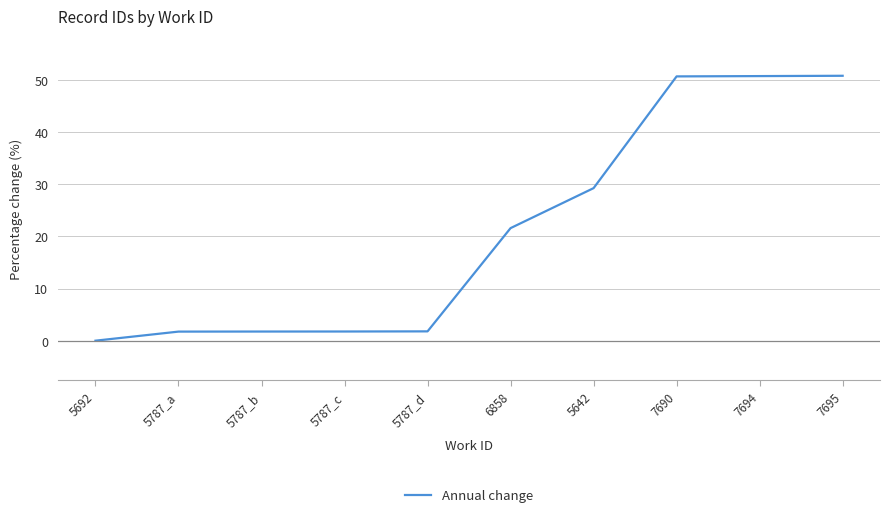

How many lines are shown in the chart?

1